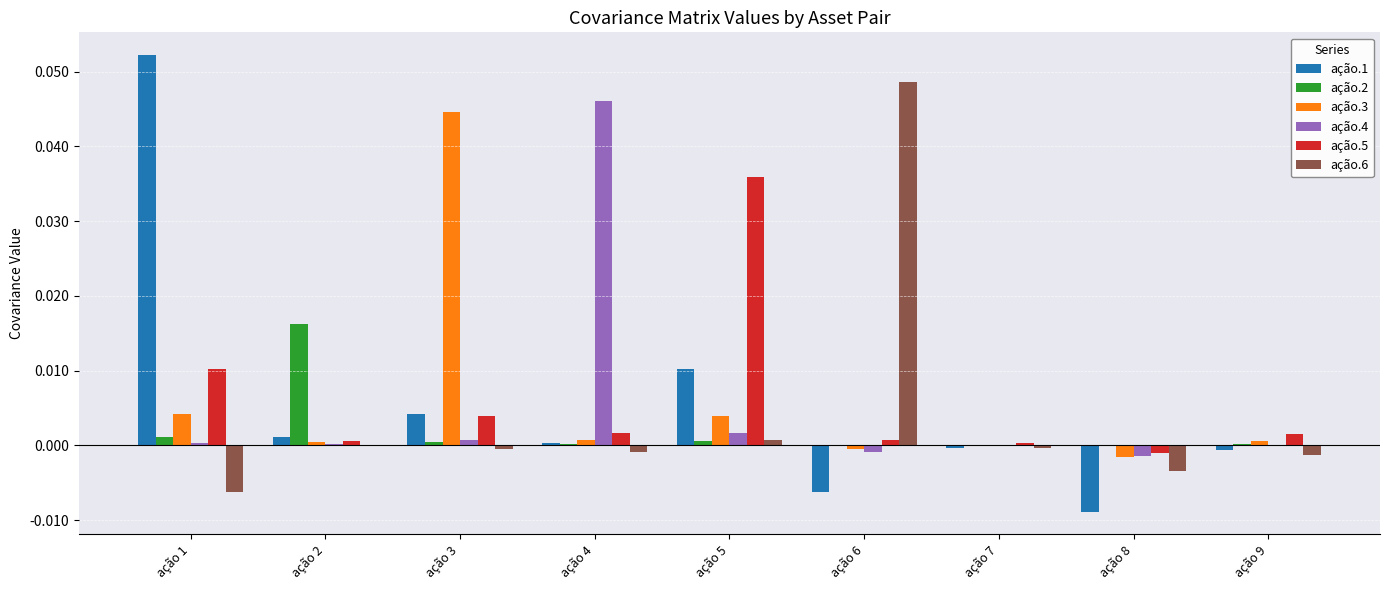

Is the value of ação.5 at ação 4 greater than the value of ação.4 at ação 7?

Yes